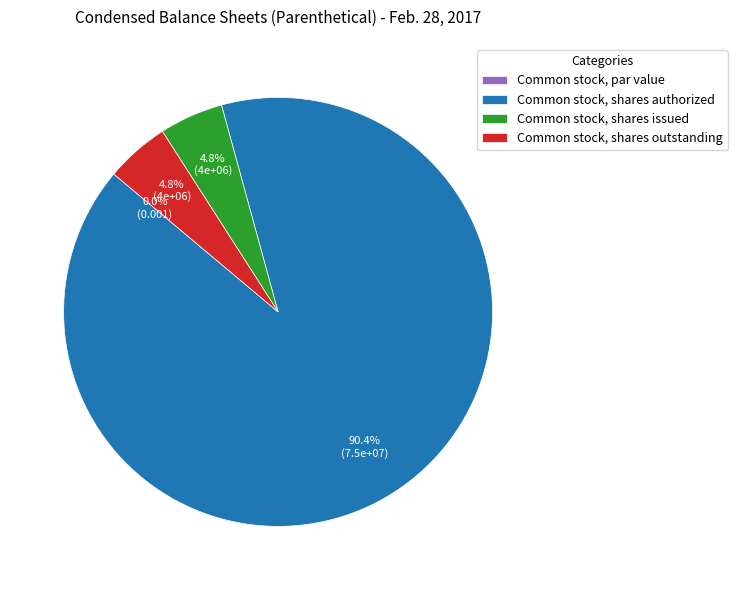

Which category has the smallest portion of the pie?

Common stock, par value